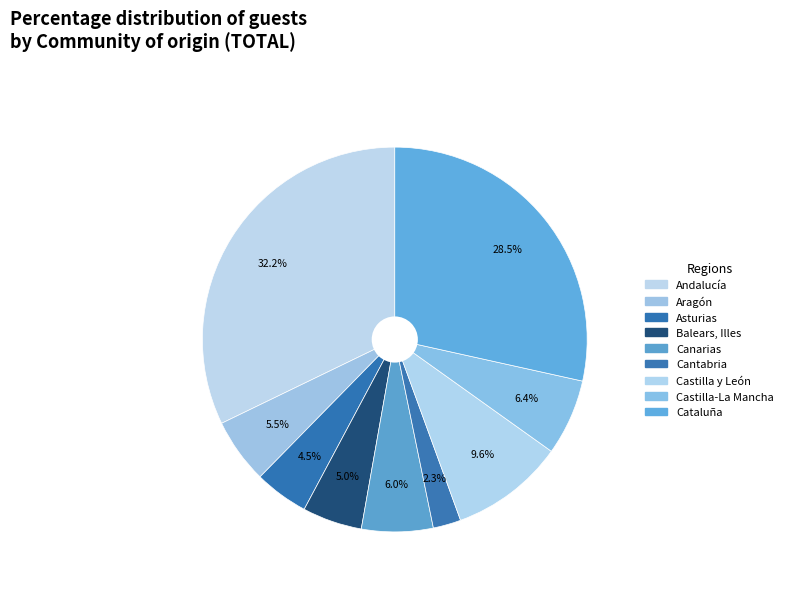

The Cataluña slice represents 36% of the pie. True or false?

False